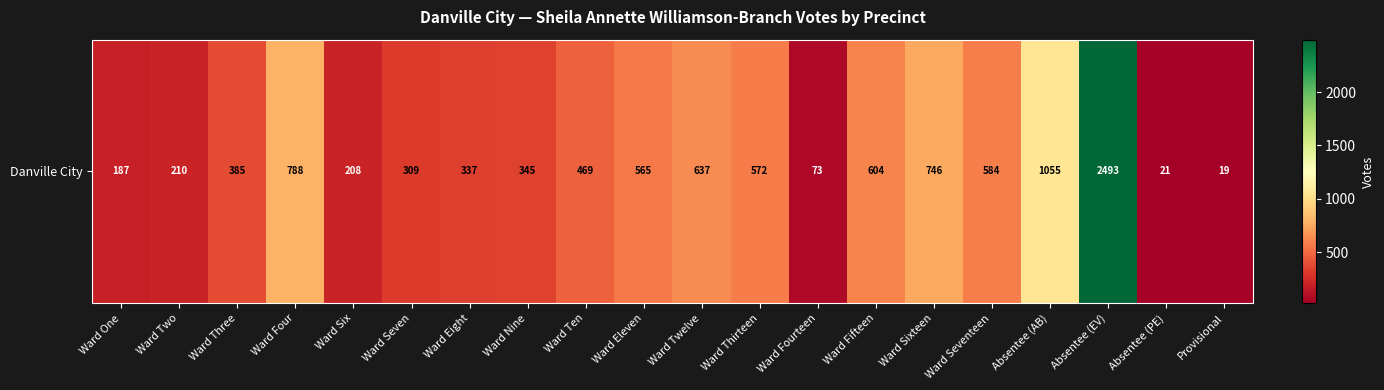

Is it true that the value at Provisional is 19?

True